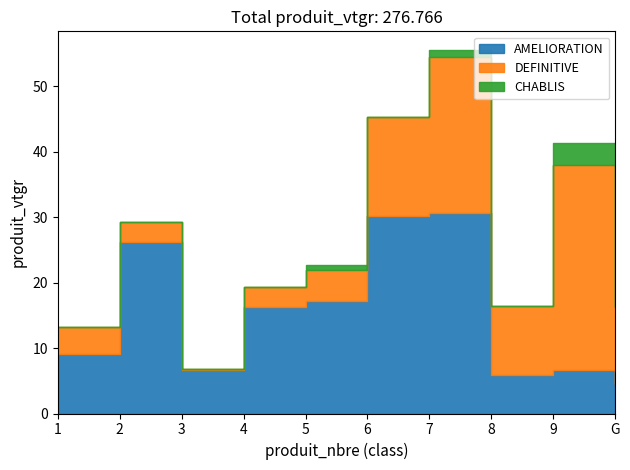

True or false: CHABLIS and AMELIORATION intersect in this chart.

False